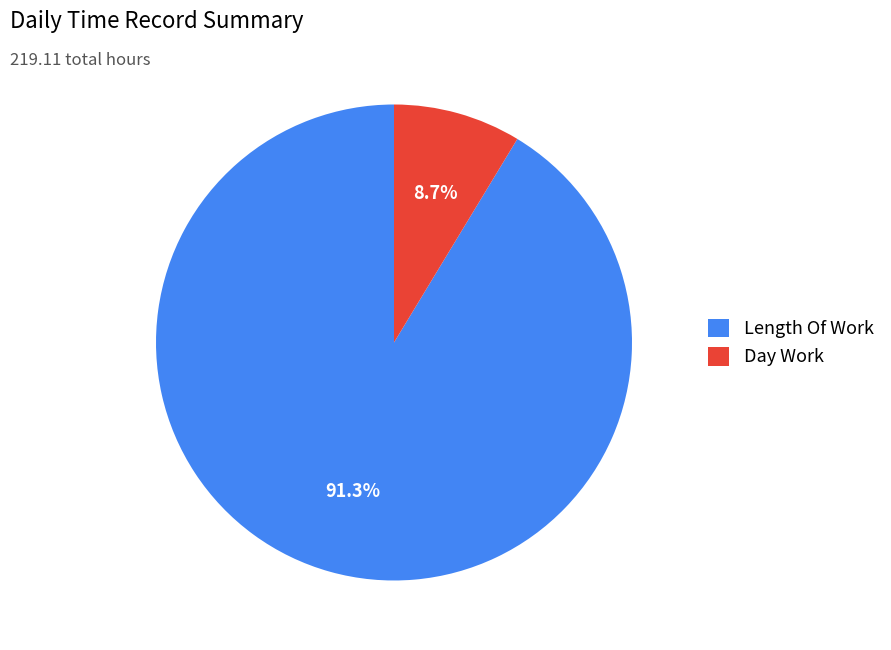

How many slices are in this pie chart?

2